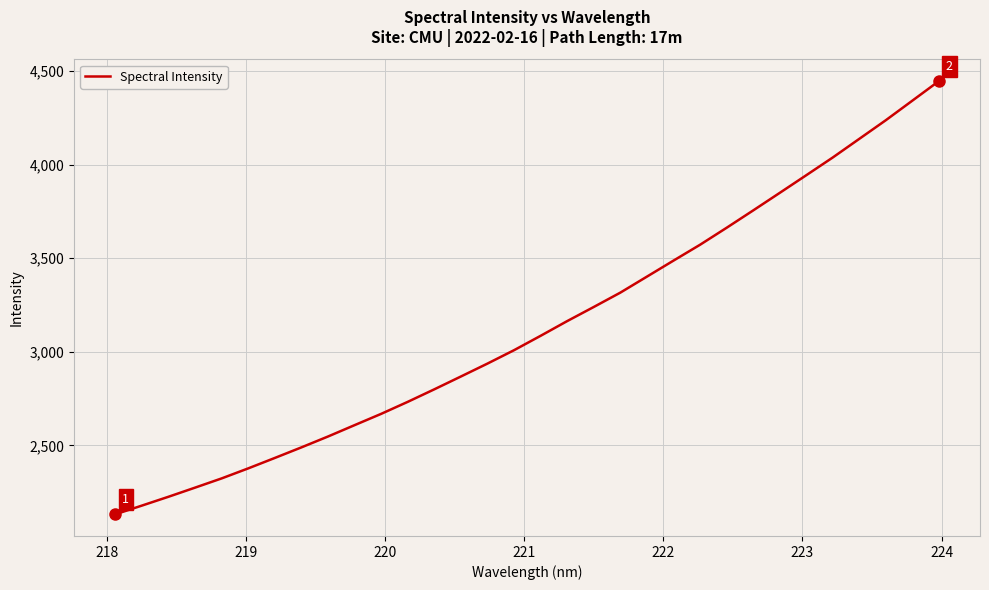

What is the difference between the maximum and minimum values?

2312.8